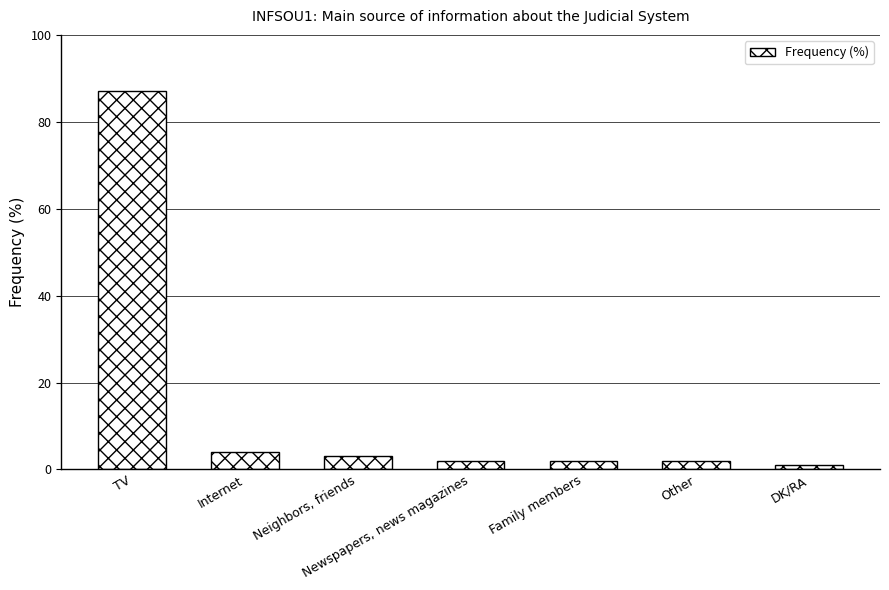

True or false: the data shows 2 at Other.

True